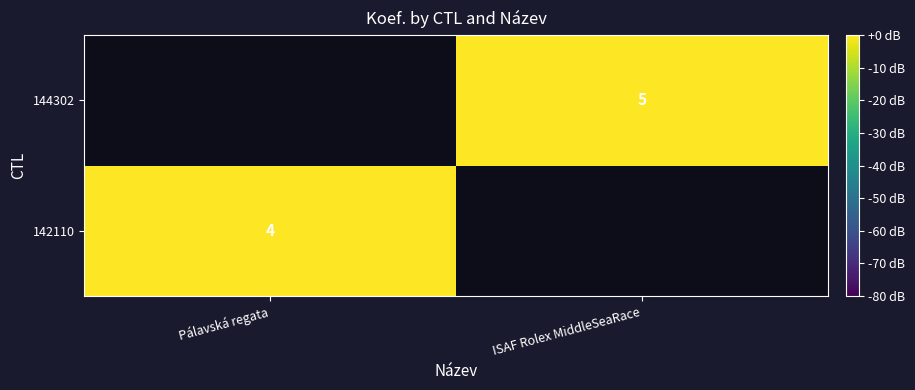

The value of 144302 at ISAF Rolex MiddleSeaRace is 1.6. True or false?

False